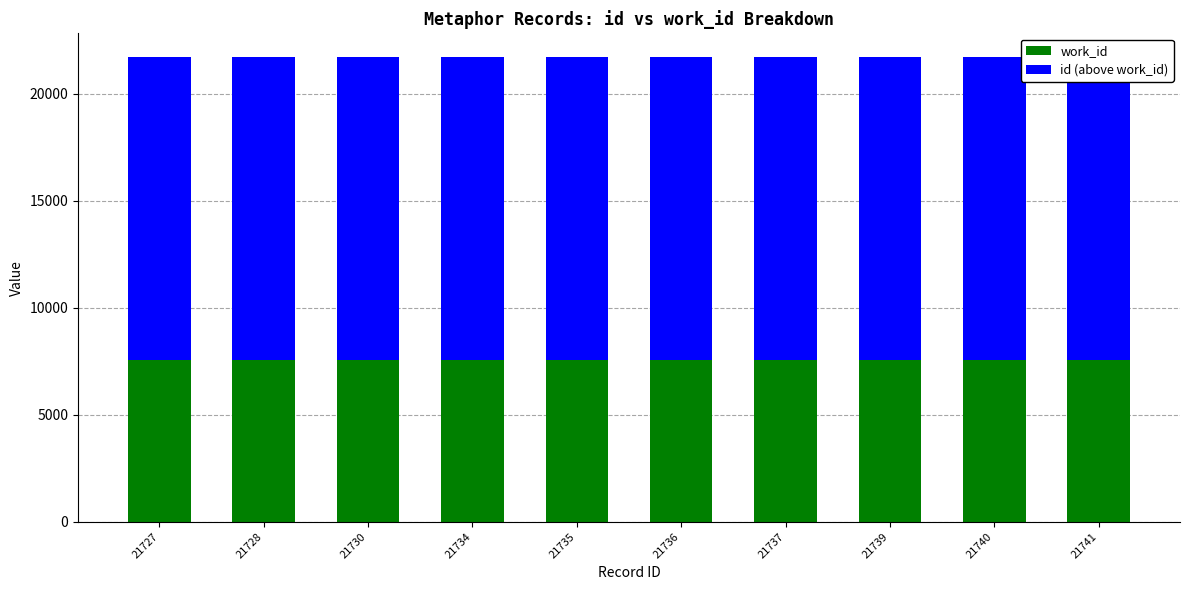

Reading left to right, what are all the values shown in this chart?

work_id: 7544	7544	7544	7544	7544	7544	7544	7544	7544	7544
id (above work_id): 14183	14184	14186	14190	14191	14192	14193	14195	14196	14197